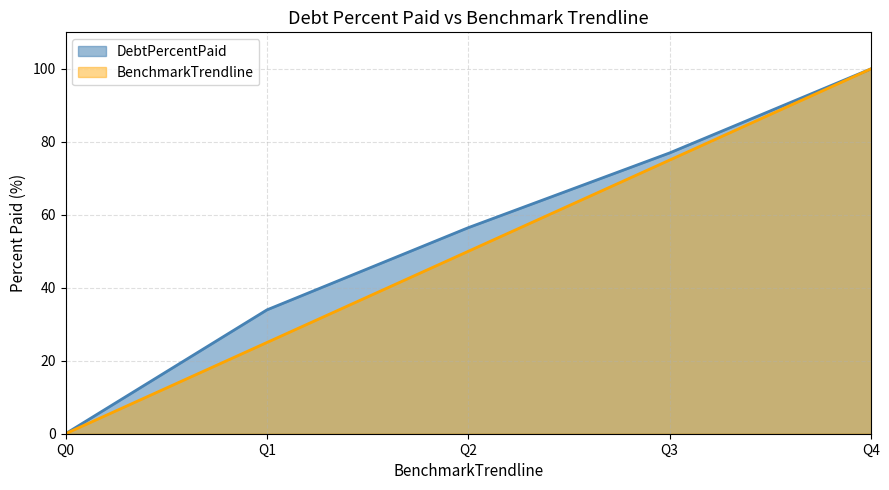

Reading left to right, list all the values displayed in this chart.

DebtPercentPaid: Q0=0.0	Q1=33.9	Q2=56.5	Q3=77.0	Q4=100.0
BenchmarkTrendline: Q0=0.0	Q1=25.0	Q2=50.0	Q3=75.0	Q4=100.0